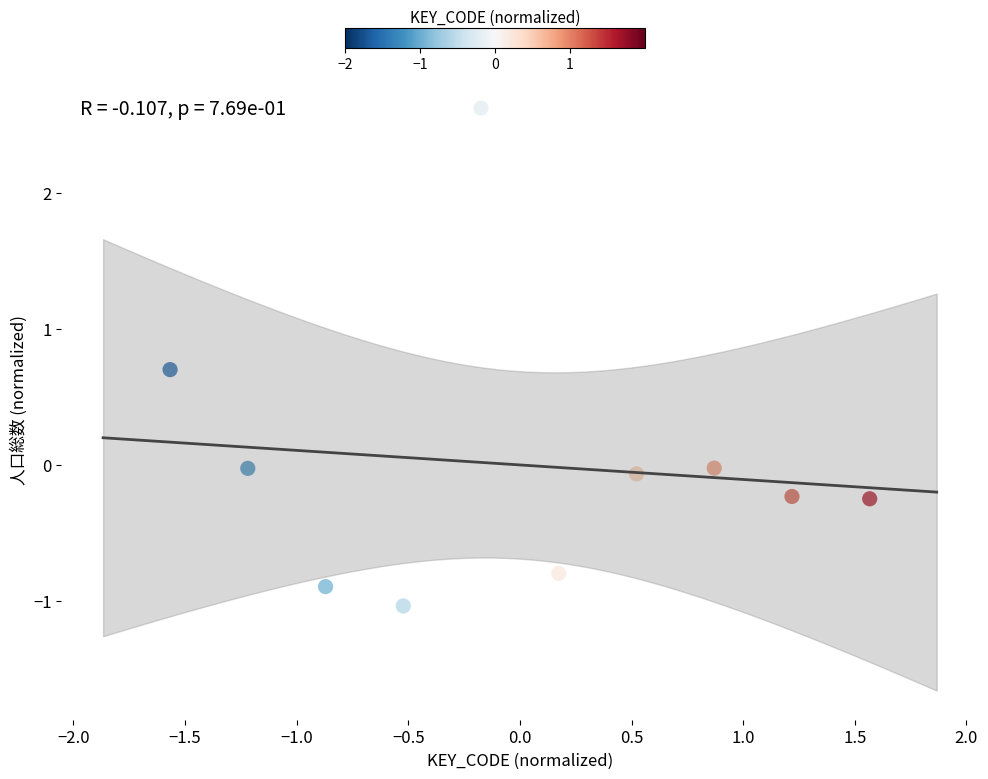

What is the range of X values (max minus min)?

3.1